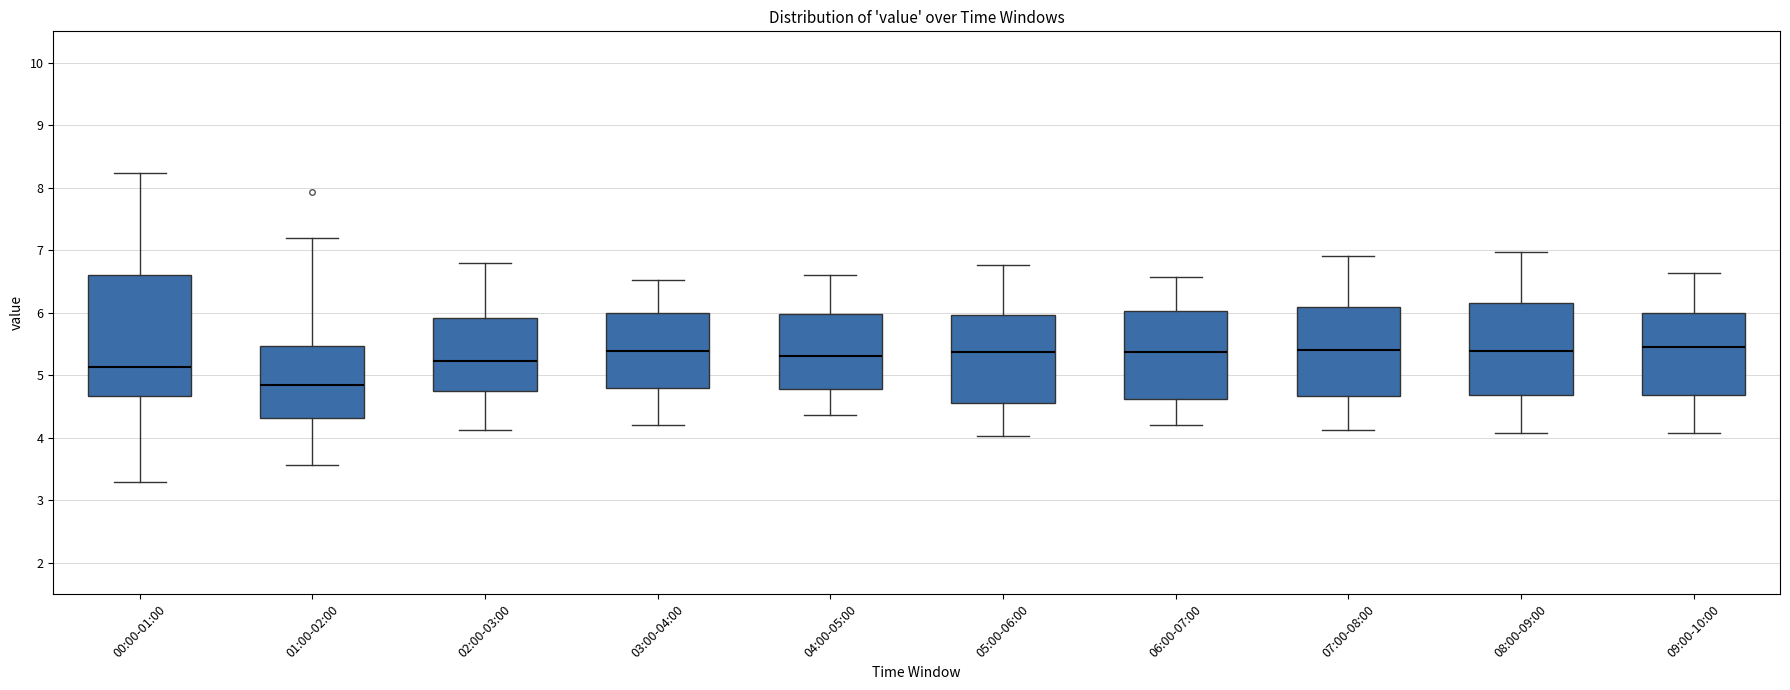

Reading left to right, transcribe this box plot: for each box, give where its median line is, the range the box spans, and where its two whiskers end, as read against the y-axis. The values are not printed on the chart, so give them approximately, as read against the axis.

00:00-01:00: median 5.1, box 4.7 to 6.6, whiskers 3.3 to 8.2
01:00-02:00: median 4.9, box 4.3 to 5.5, whiskers 3.6 to 7.2
02:00-03:00: median 5.2, box 4.7 to 5.9, whiskers 4.1 to 6.8
03:00-04:00: median 5.4, box 4.8 to 6.0, whiskers 4.2 to 6.5
04:00-05:00: median 5.3, box 4.8 to 6.0, whiskers 4.4 to 6.6
05:00-06:00: median 5.4, box 4.6 to 6.0, whiskers 4.0 to 6.8
06:00-07:00: median 5.4, box 4.6 to 6.0, whiskers 4.2 to 6.6
07:00-08:00: median 5.4, box 4.7 to 6.1, whiskers 4.1 to 6.9
08:00-09:00: median 5.4, box 4.7 to 6.2, whiskers 4.1 to 7.0
09:00-10:00: median 5.5, box 4.7 to 6.0, whiskers 4.1 to 6.6